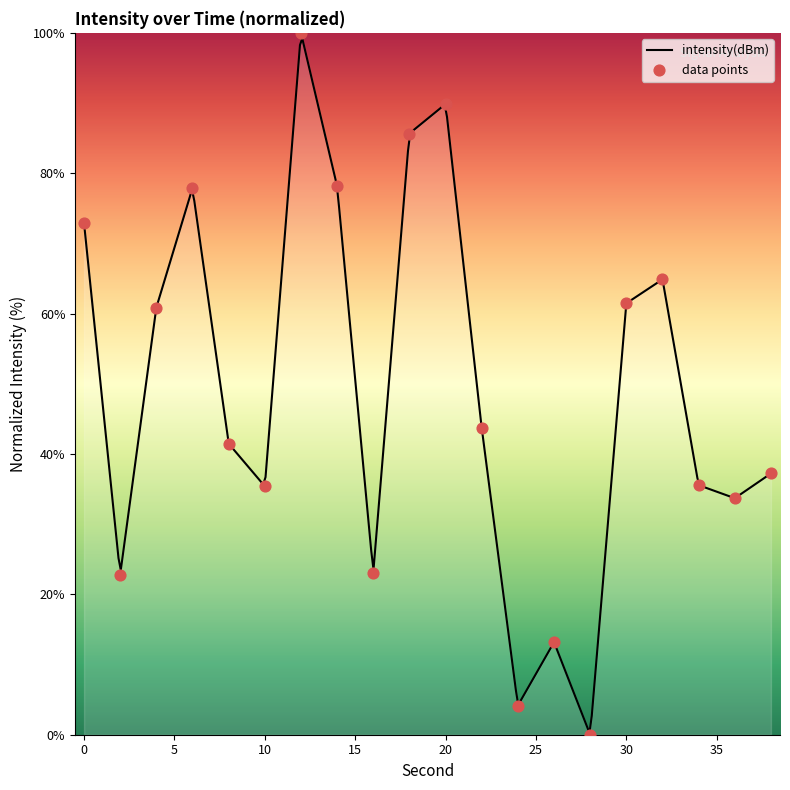

Approximately how many times larger is the value at 20 compared to 0?

1.2